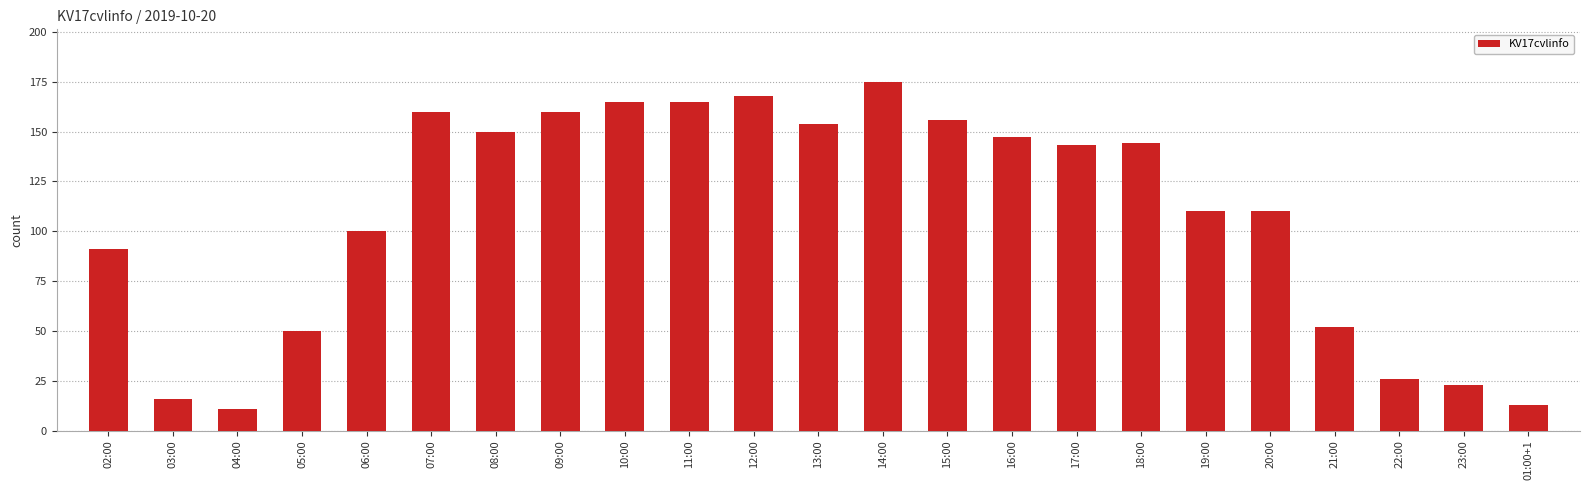

What is the difference between the maximum and second lowest values?

162